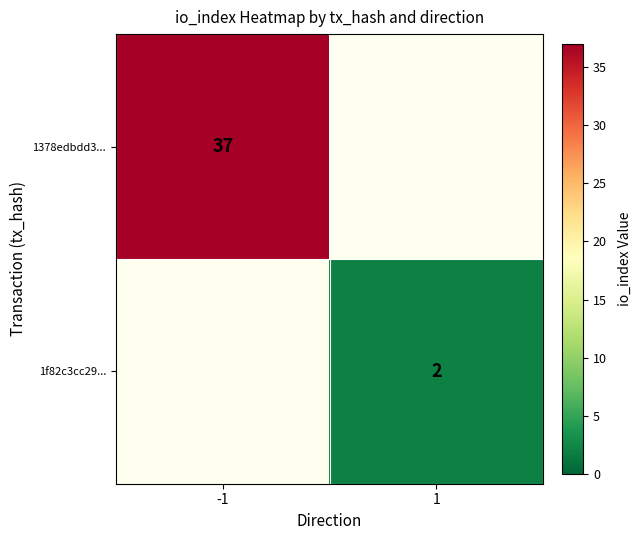

Is it true that 1f82c3cc29... equals 3 at 1?

False